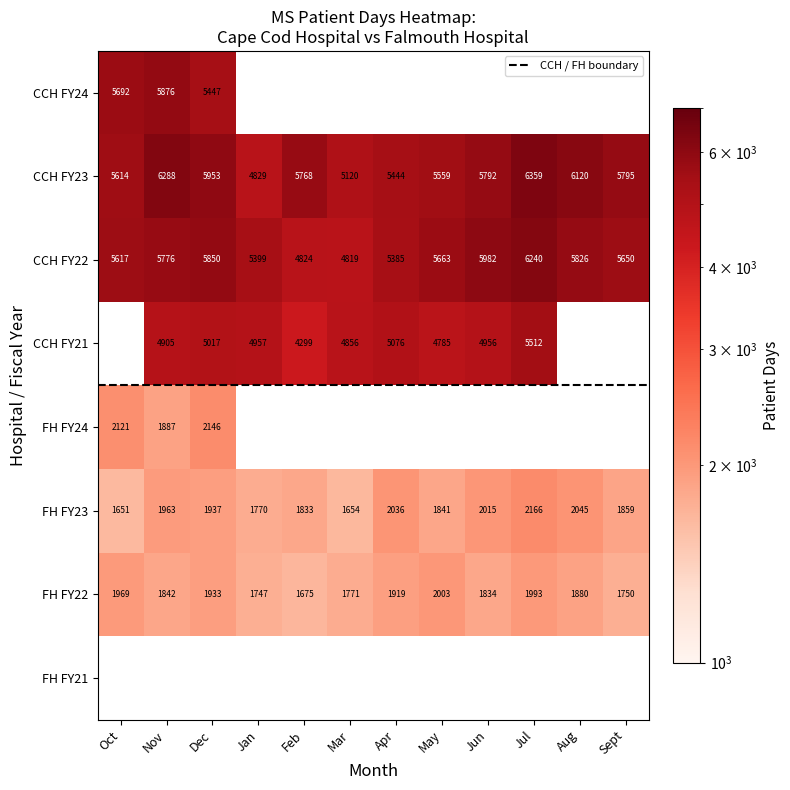

Which category has the highest value across all series?

Jul